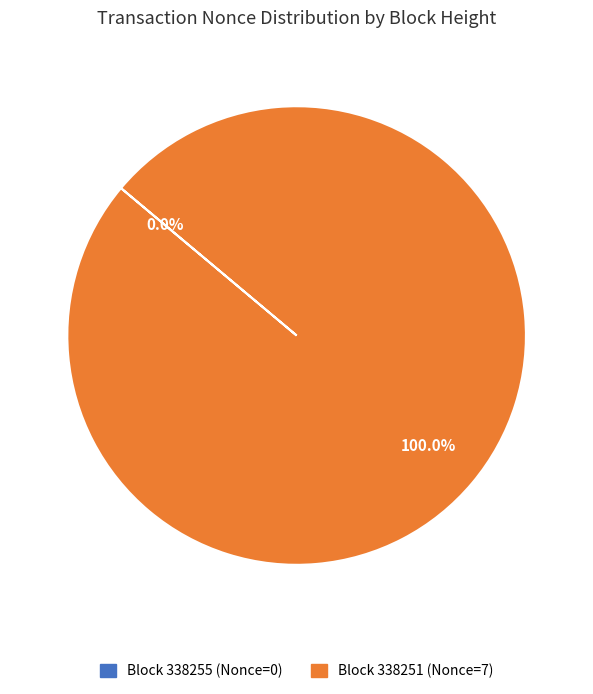

What is the change in value from 338255 to 338251?

+7